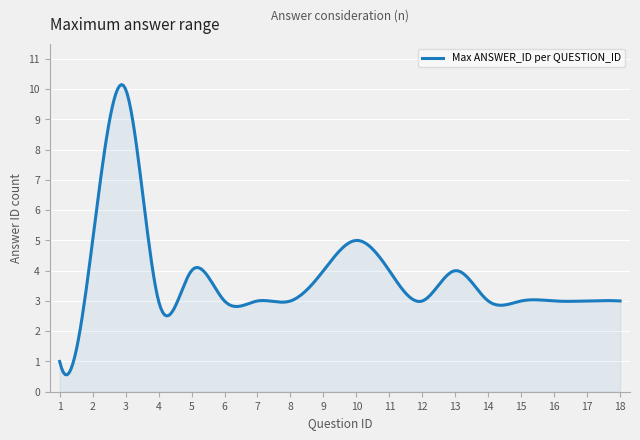

What is the smallest value displayed?

0.6